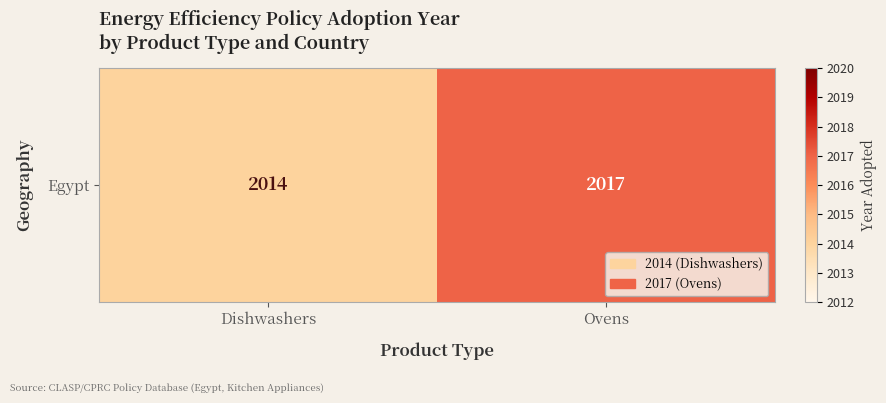

What is the change in value from Dishwashers to Ovens?

+3